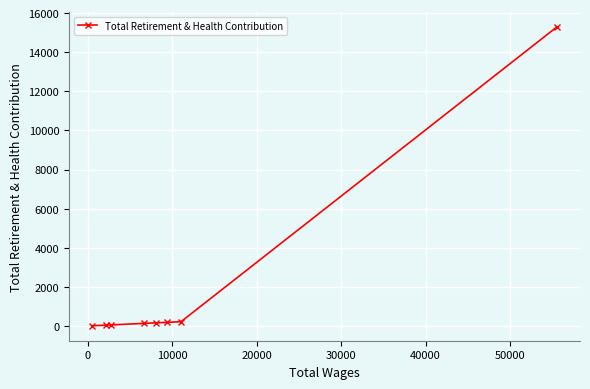

What is the maximum value shown in the chart?

15286